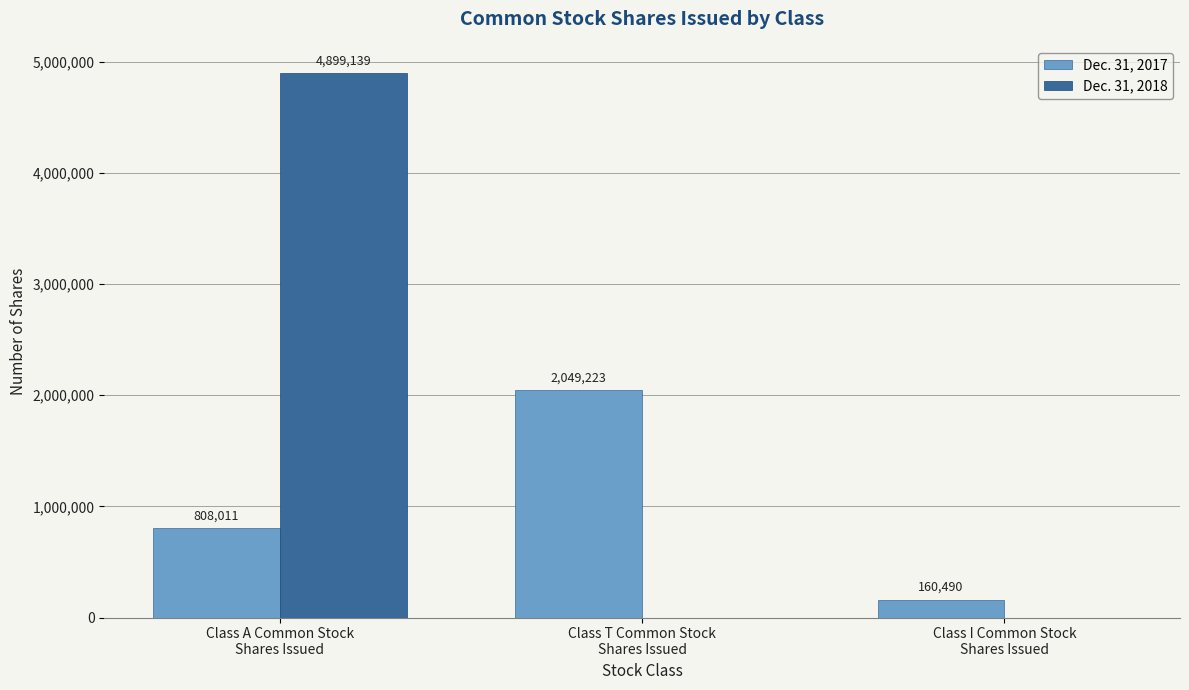

Which label corresponds to the largest value in the chart?

Class A Common Stock
Shares Issued